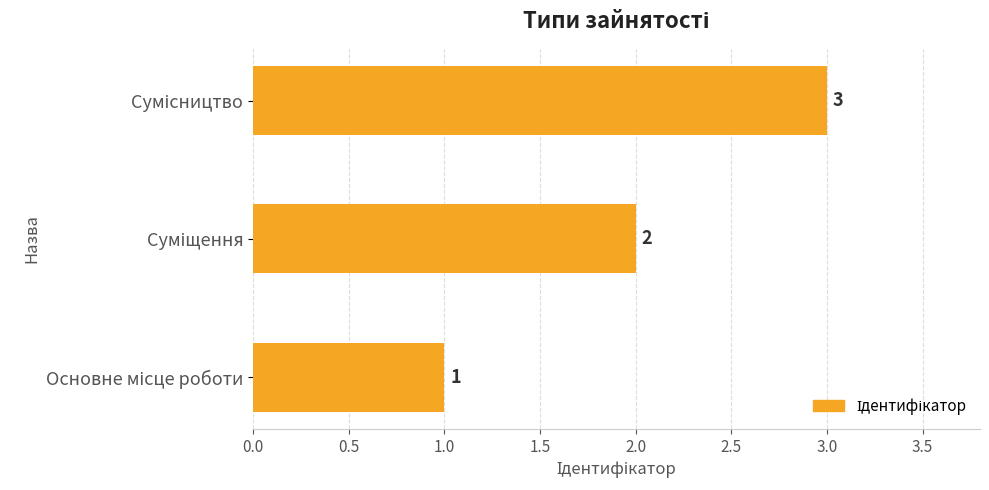

What is the maximum value shown in the chart?

3